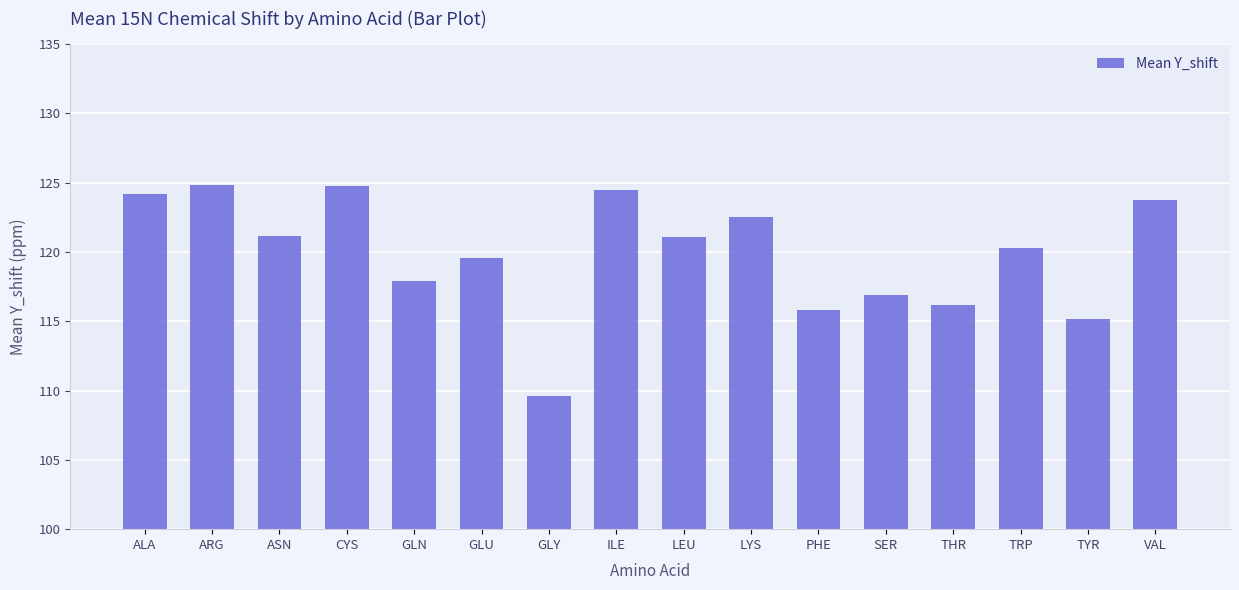

Which has a higher value, CYS or PHE?

CYS